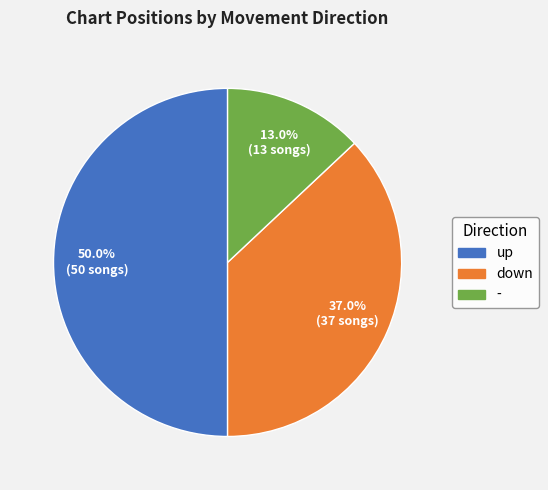

What percentage is the down slice, to the nearest percent?

37%